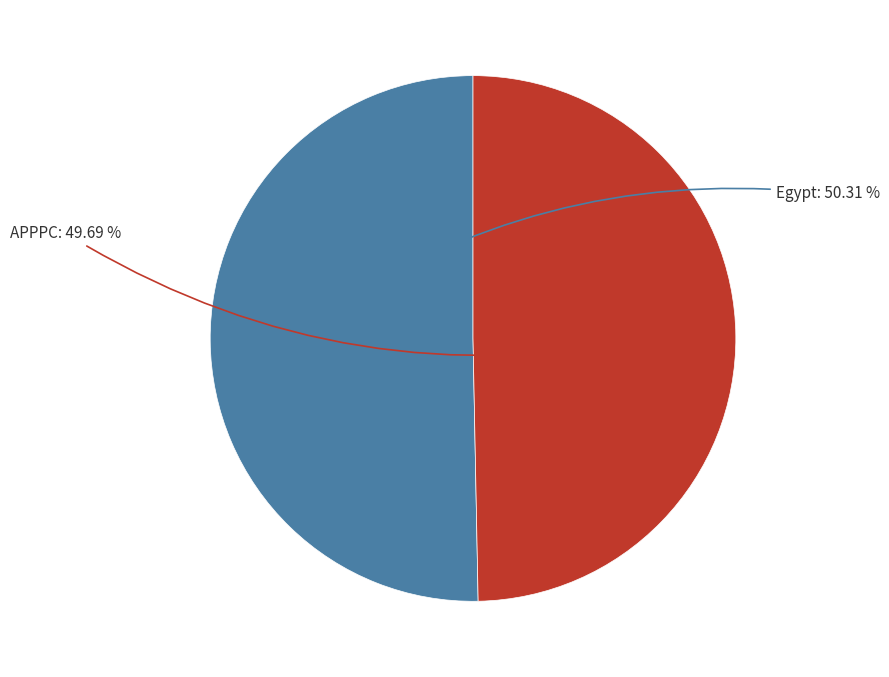

Is there a majority slice in this chart?

Yes